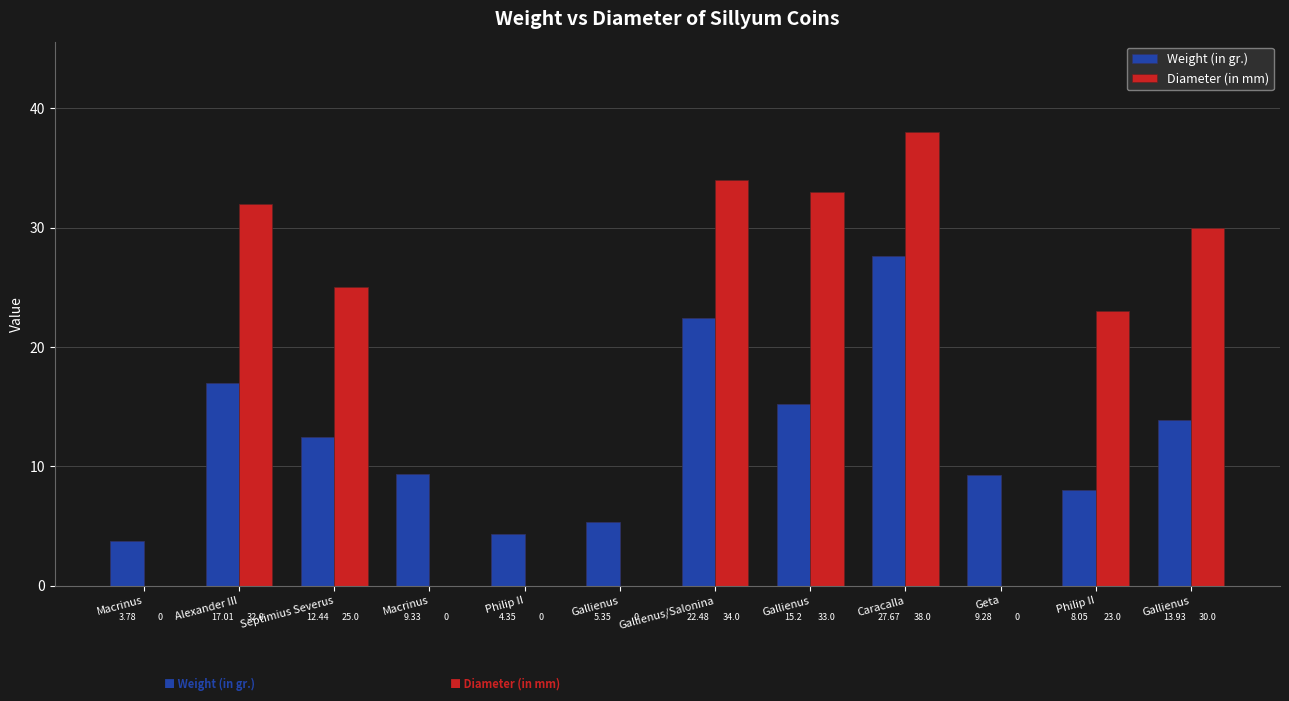

Which series has the largest range (max minus min)?

Diameter (in mm)